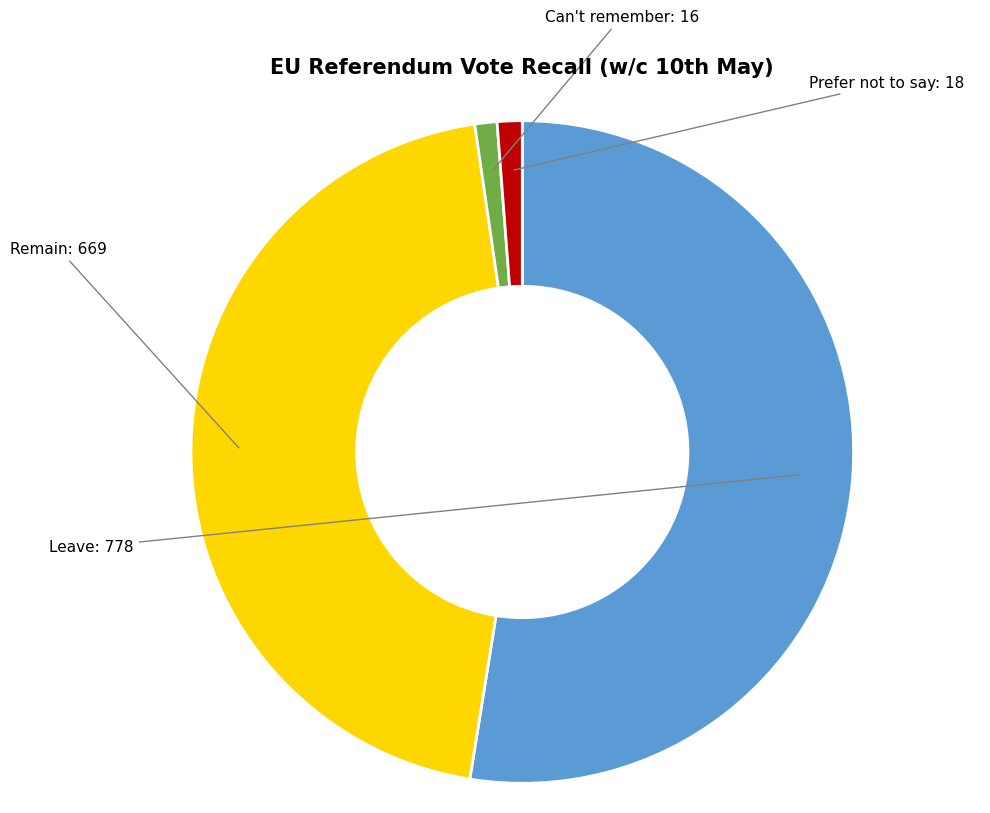

Is there any slice that represents more than half of the pie?

Yes